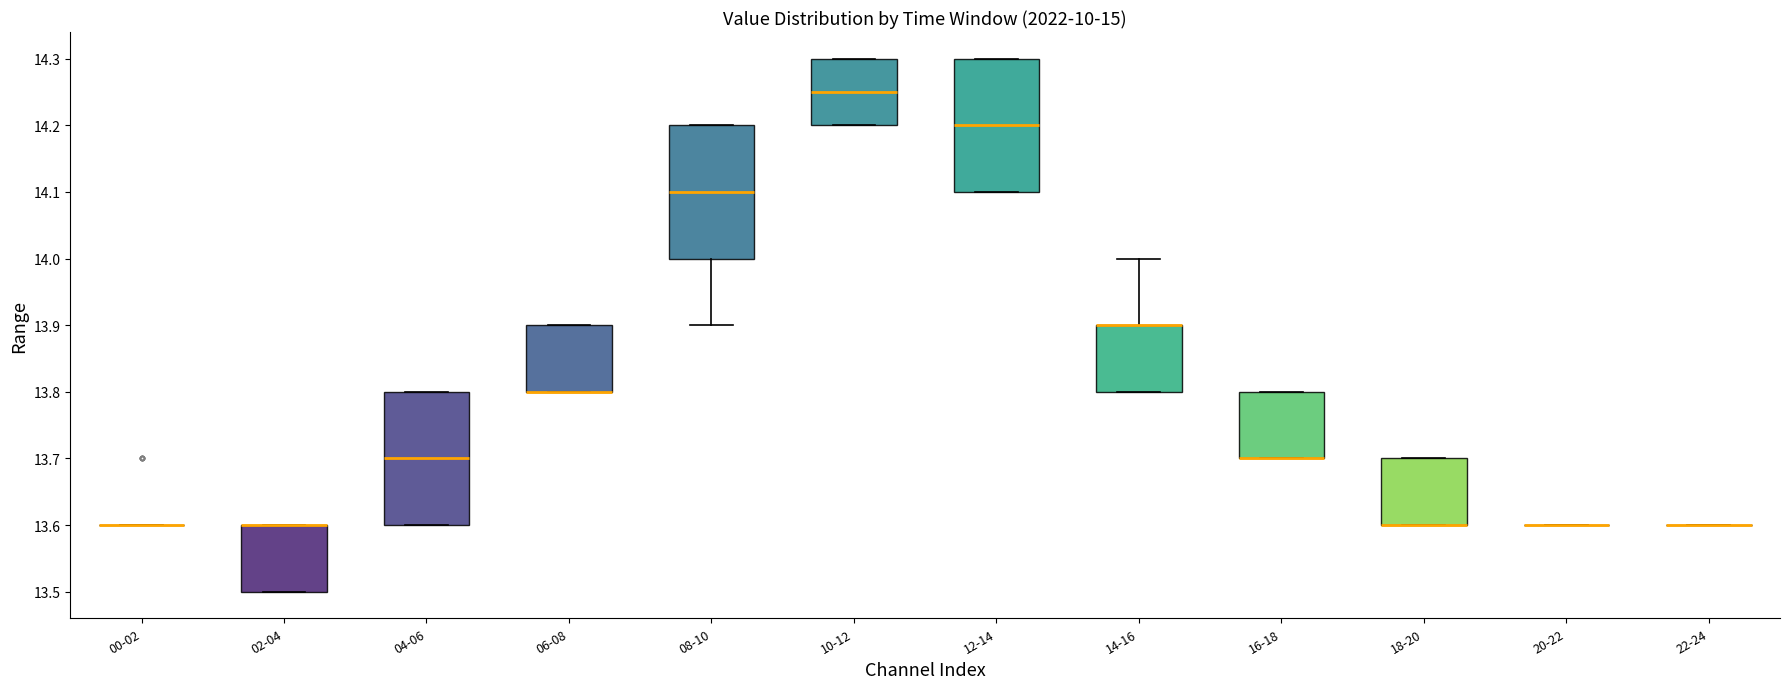

Where is the upper edge of the box for 10-12 on the y-axis? The values are not printed on the chart, so give them approximately, as read against the axis.

14.30